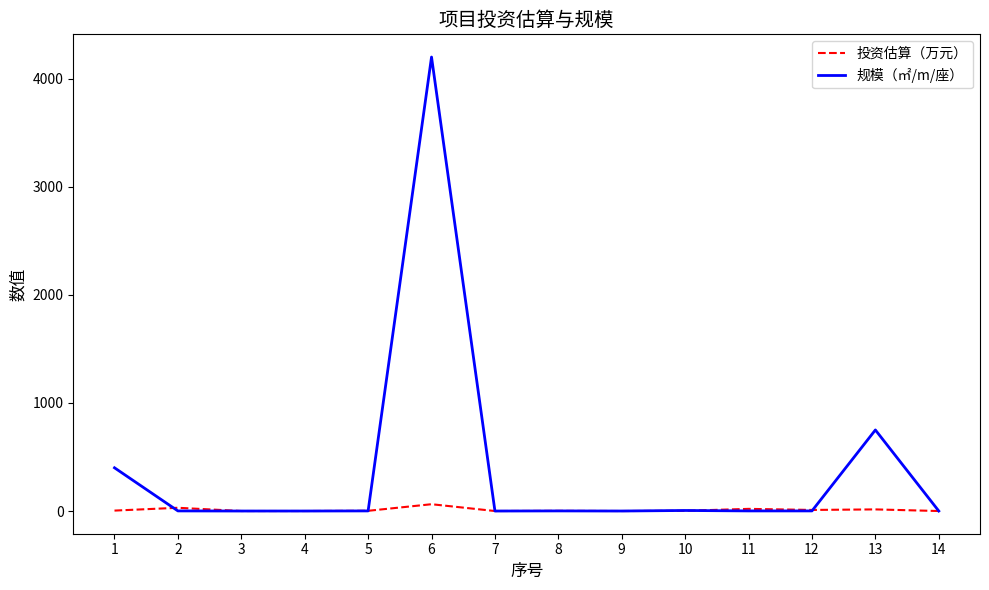

List the series in order of their peak value, lowest first.

投资估算（万元）, 规模（㎡/m/座）